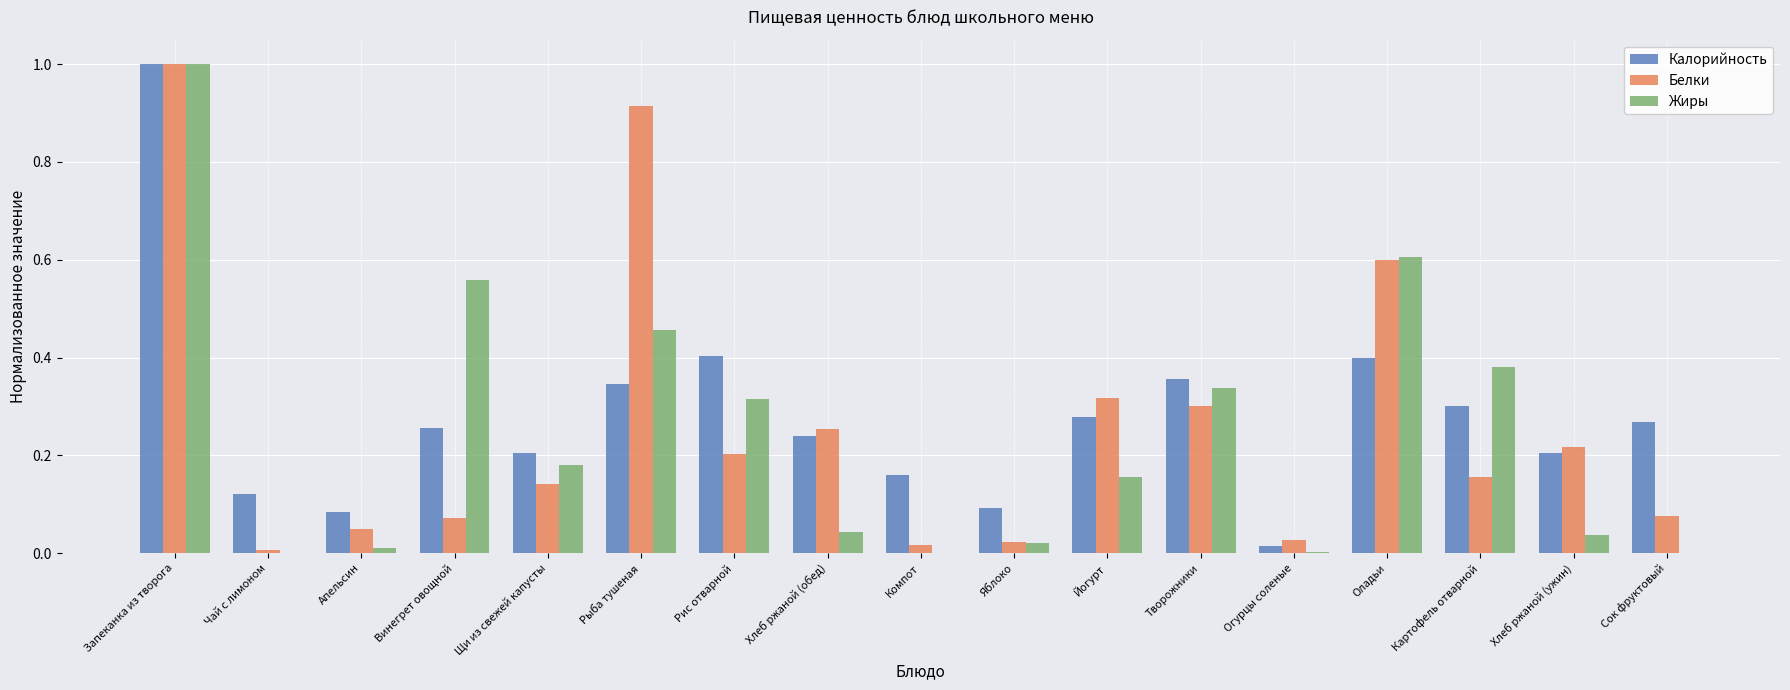

Is it true that Жиры equals 0.1 at Картофель отварной?

False